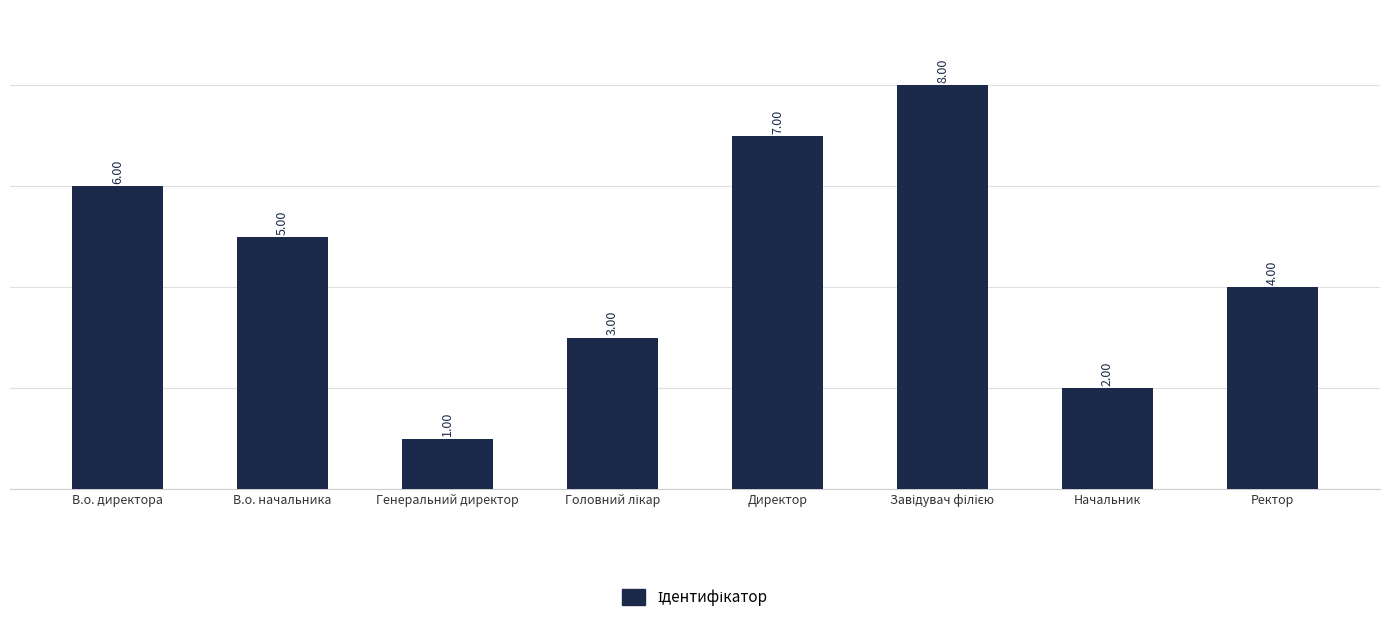

Which label corresponds to the smallest value in the chart?

Генеральний директор